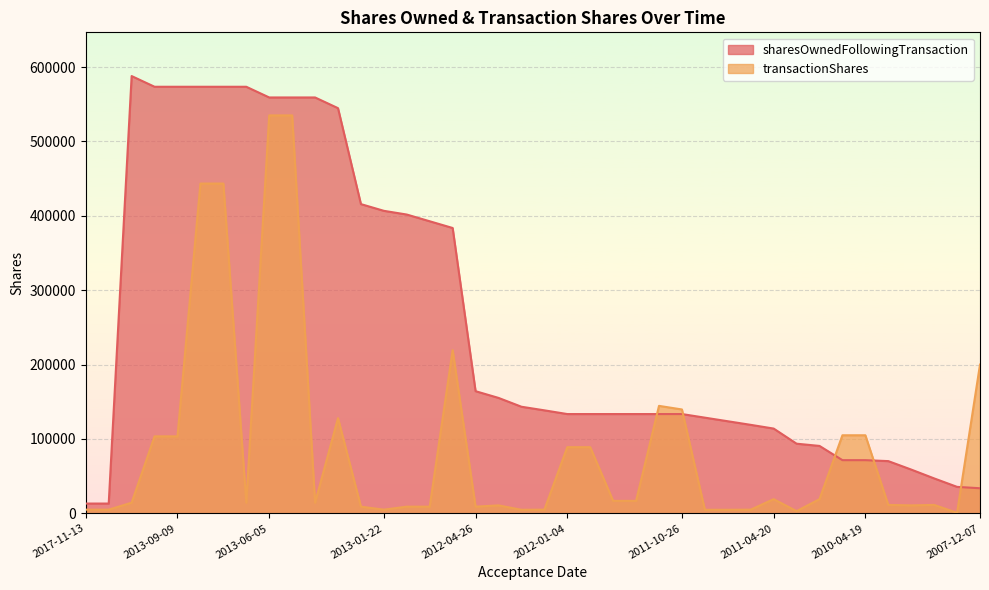

The transactionShares series shows 81829 at 2012-05-18. True or false?

False